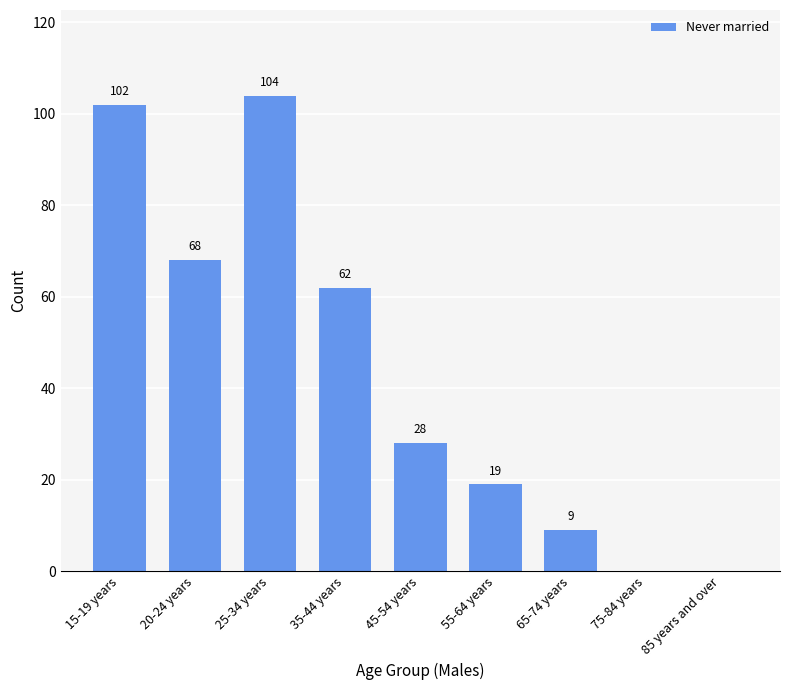

True or false: the data shows 102 at 15-19 years.

True